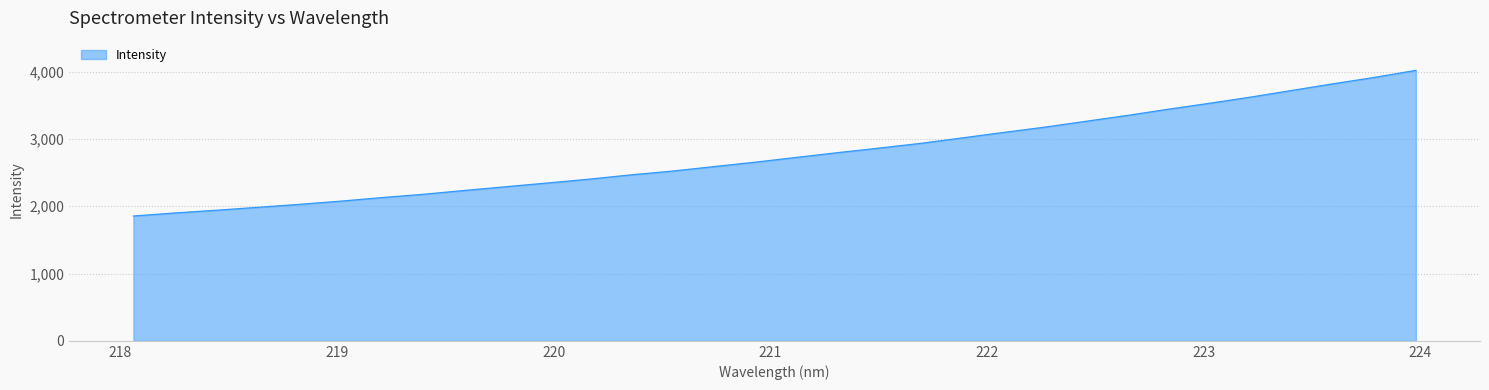

How many lines are shown in the chart?

1